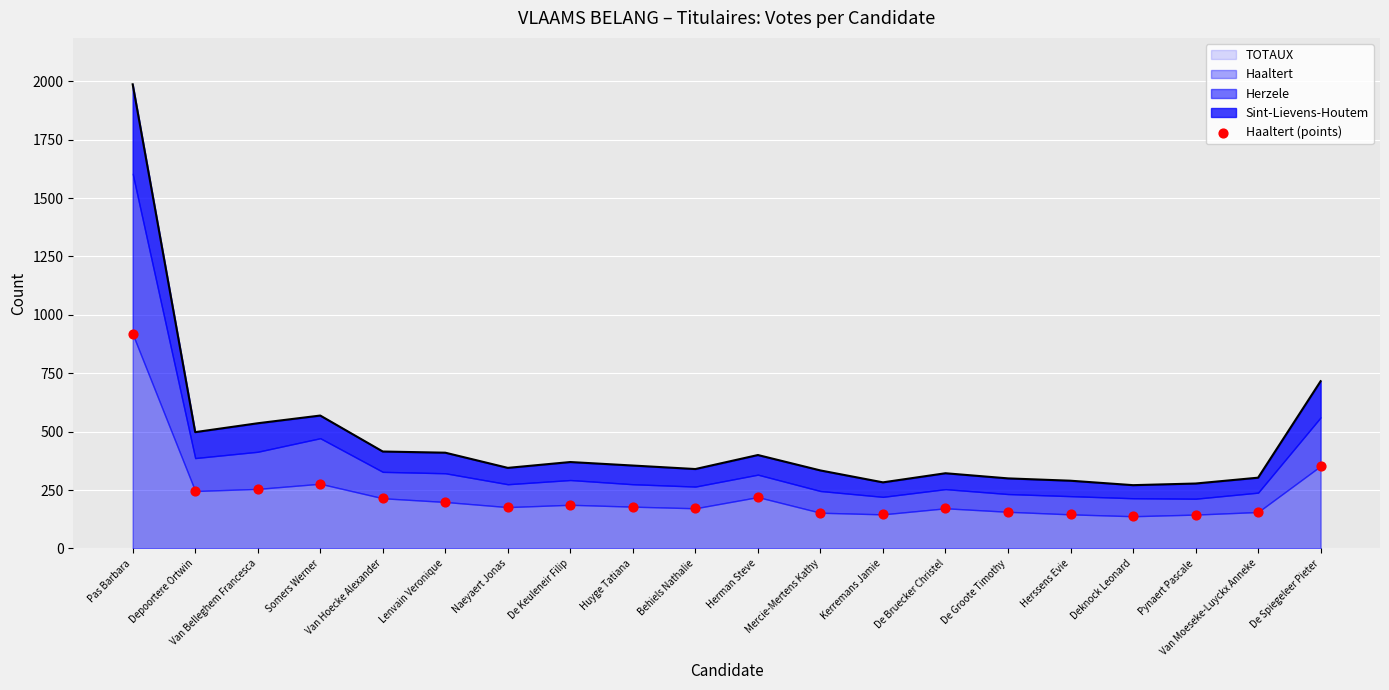

Which category has the highest value in the TOTAUX series?

Pas Barbara